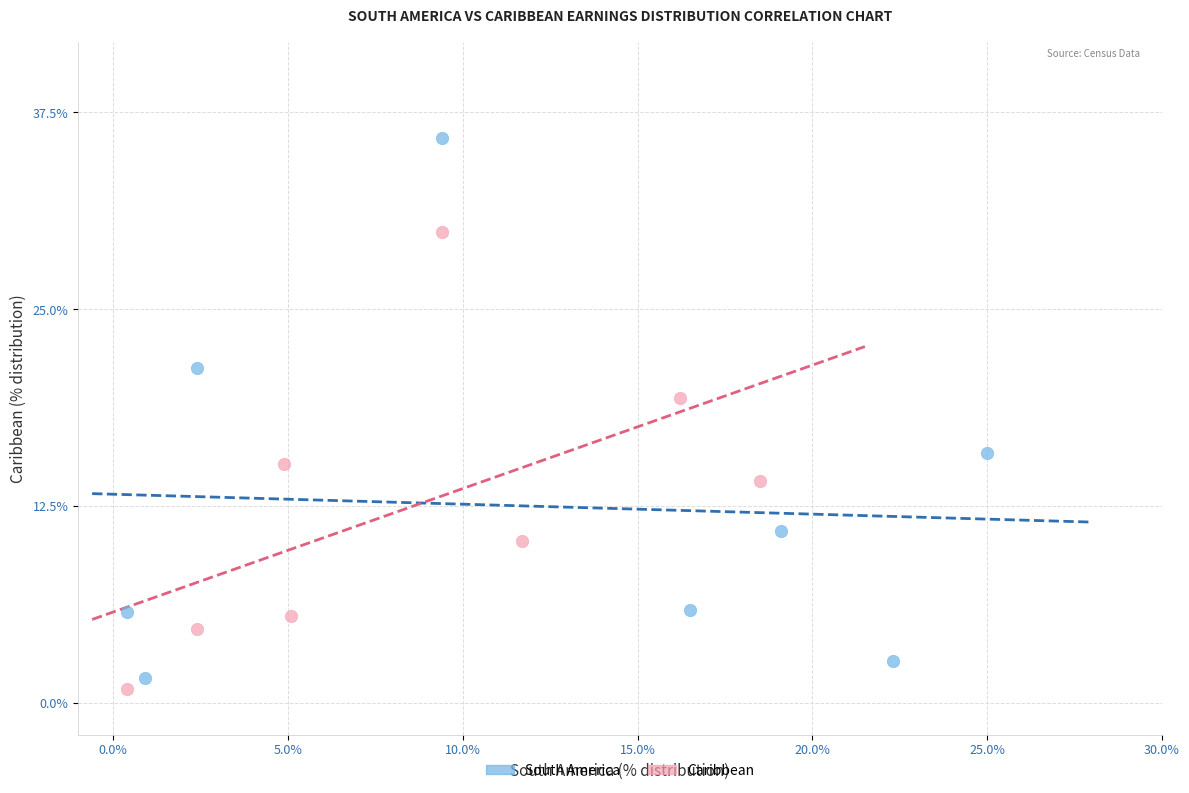

Which series contains the lowest Y value?

Caribbean